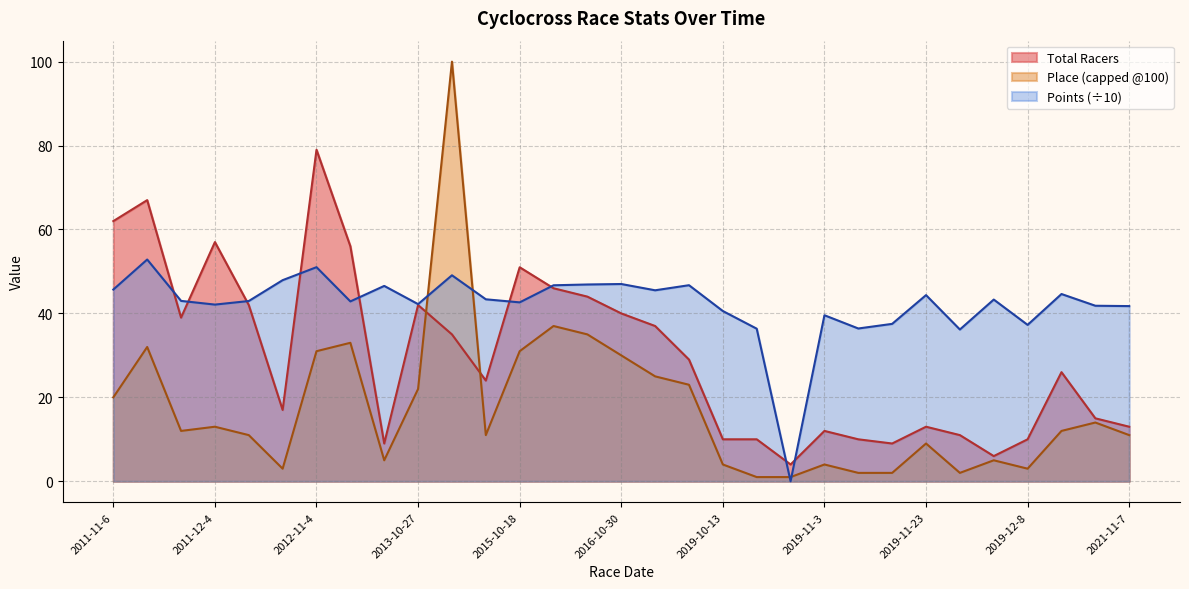

Which label corresponds to the largest value in the chart?

2012-11-4